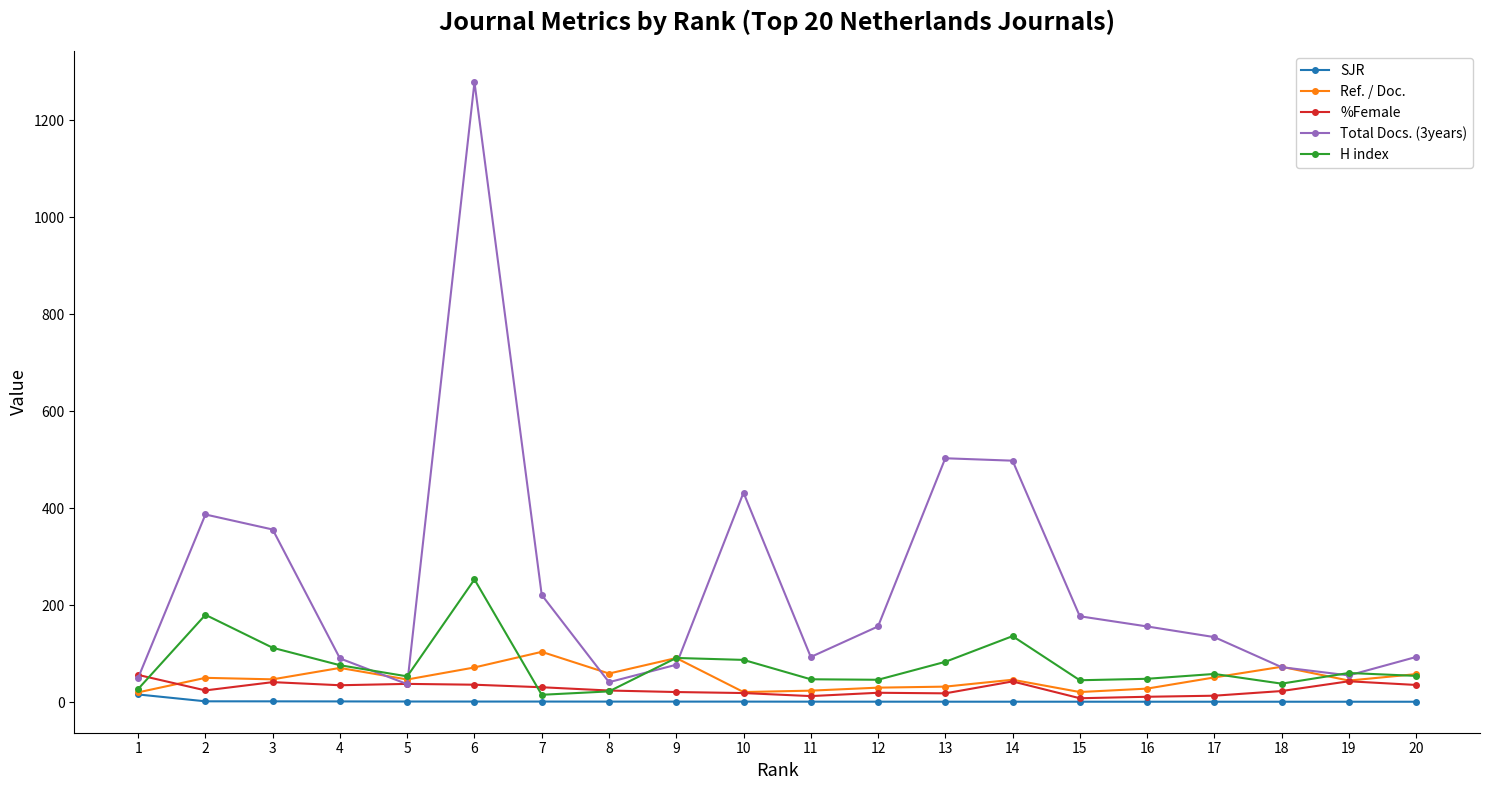

How many data points in Ref. / Doc. are less than 46?

8